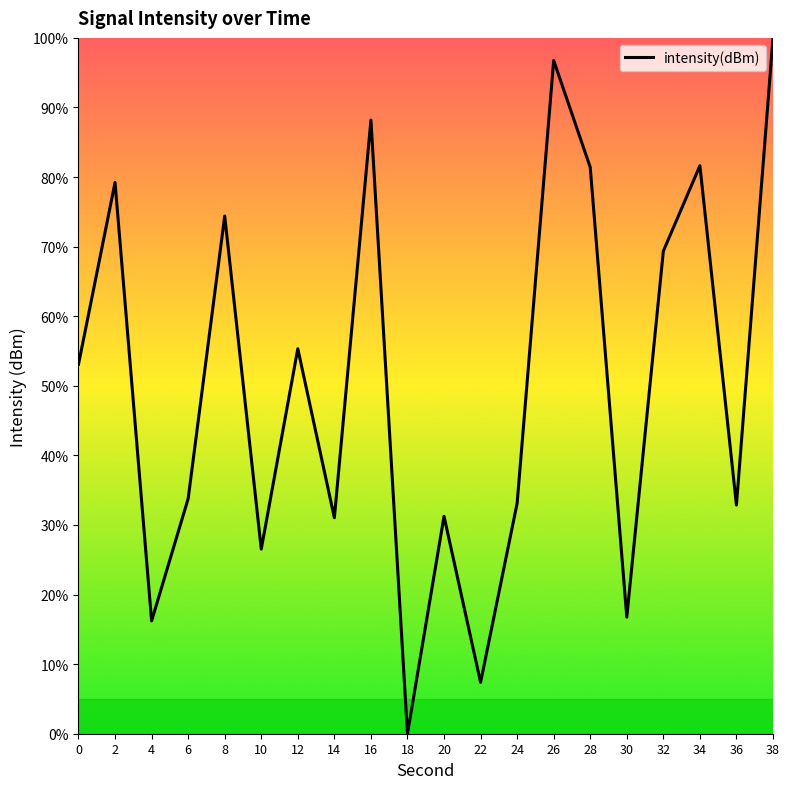

Which label corresponds to the largest value in the chart?

38